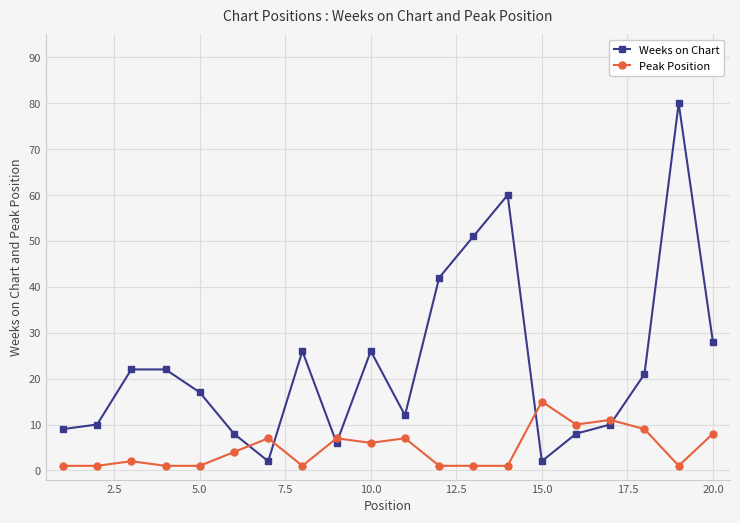

Which series has the largest total across all categories?

Weeks on Chart